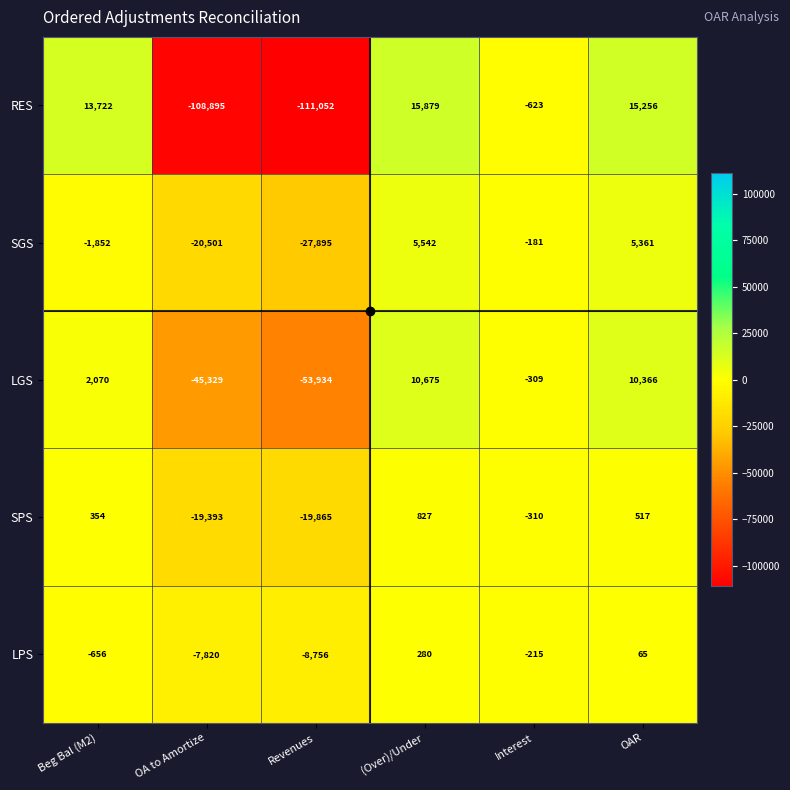

What value does the SPS series have at OAR, to the nearest 10?

520